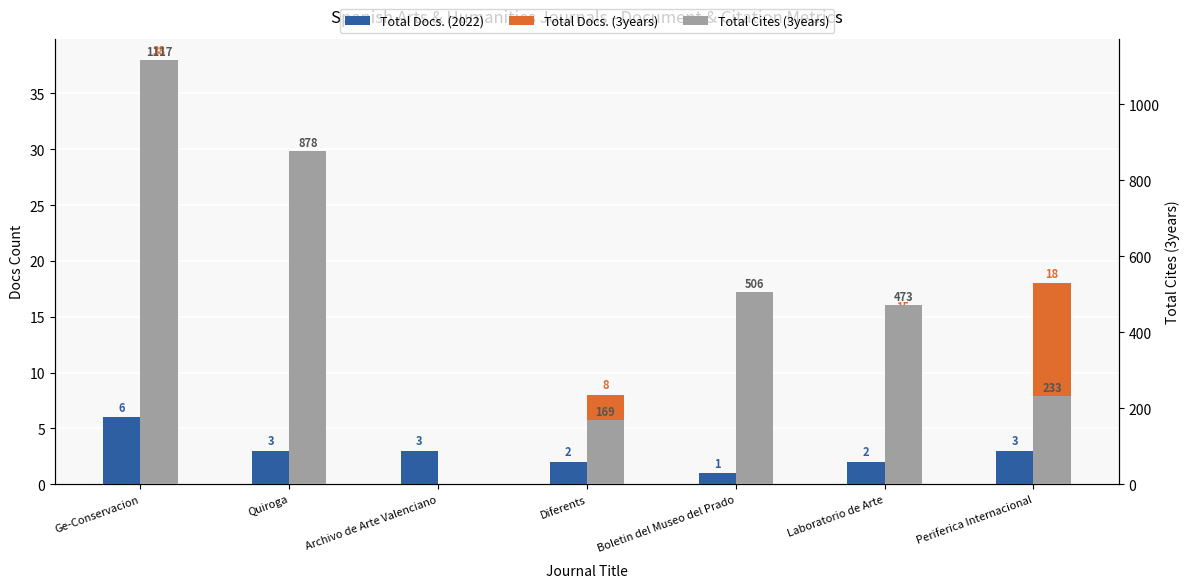

What is the label of the 7th bar from the left?

Periferica Internacional